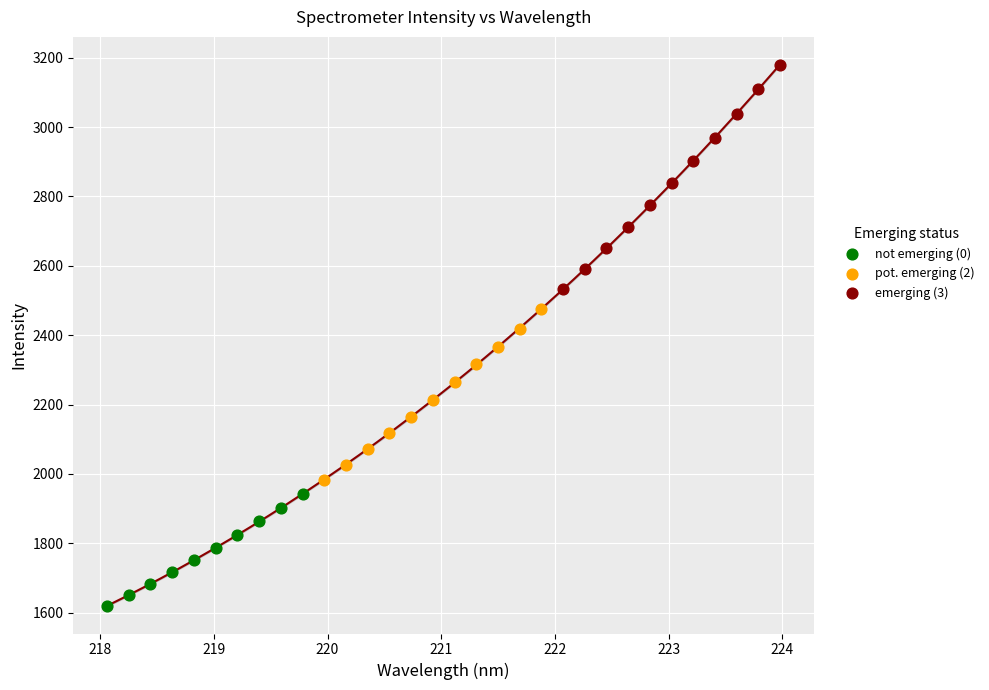

Which series reaches the maximum Y coordinate?

emerging (3)